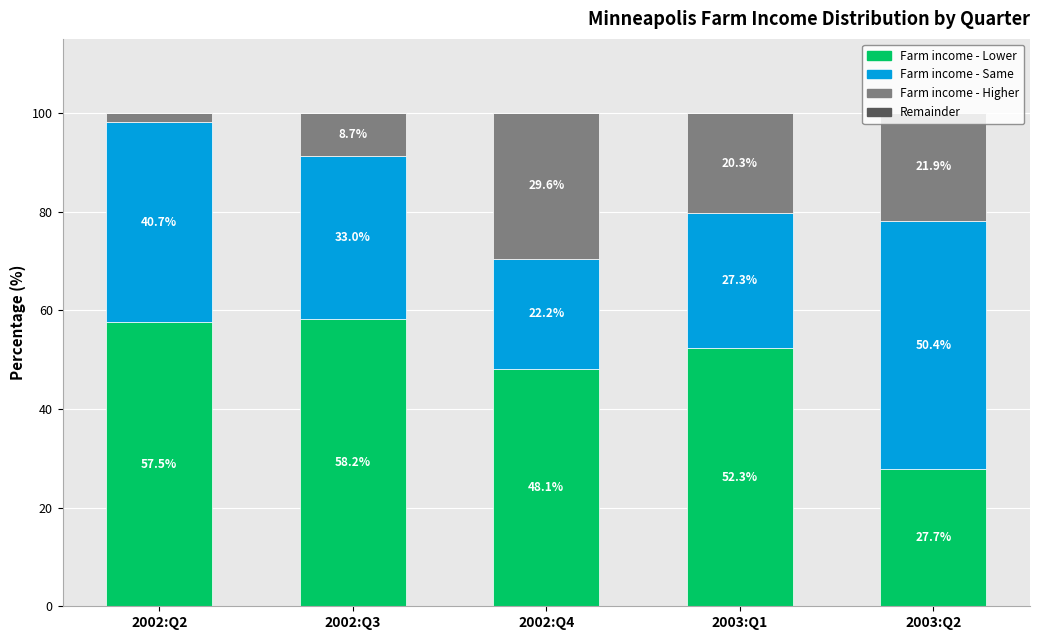

Is it true that Farm income - Lower equals 19.8 at 2002:Q4?

False